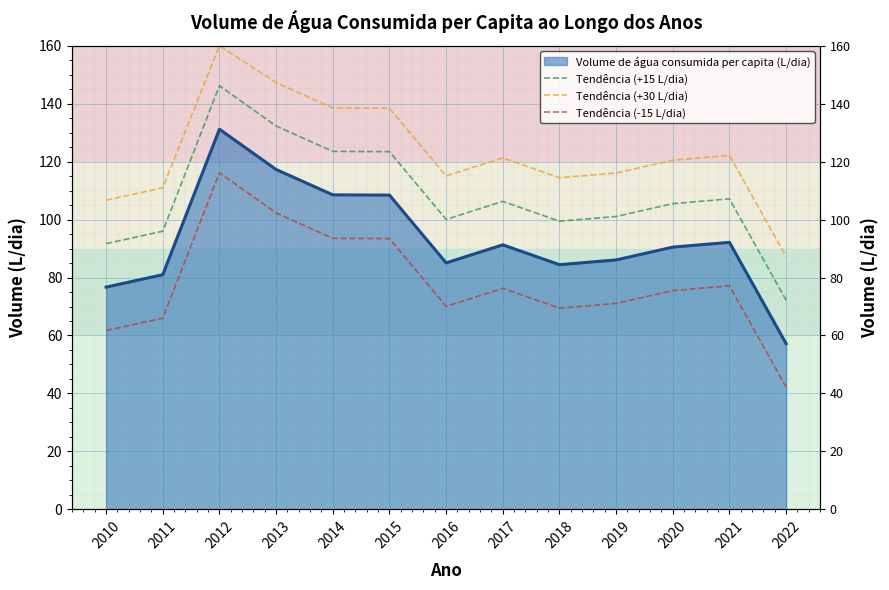

True or false: Tendência (-15 L/dia) has a value of 94.1 at 2010.

False